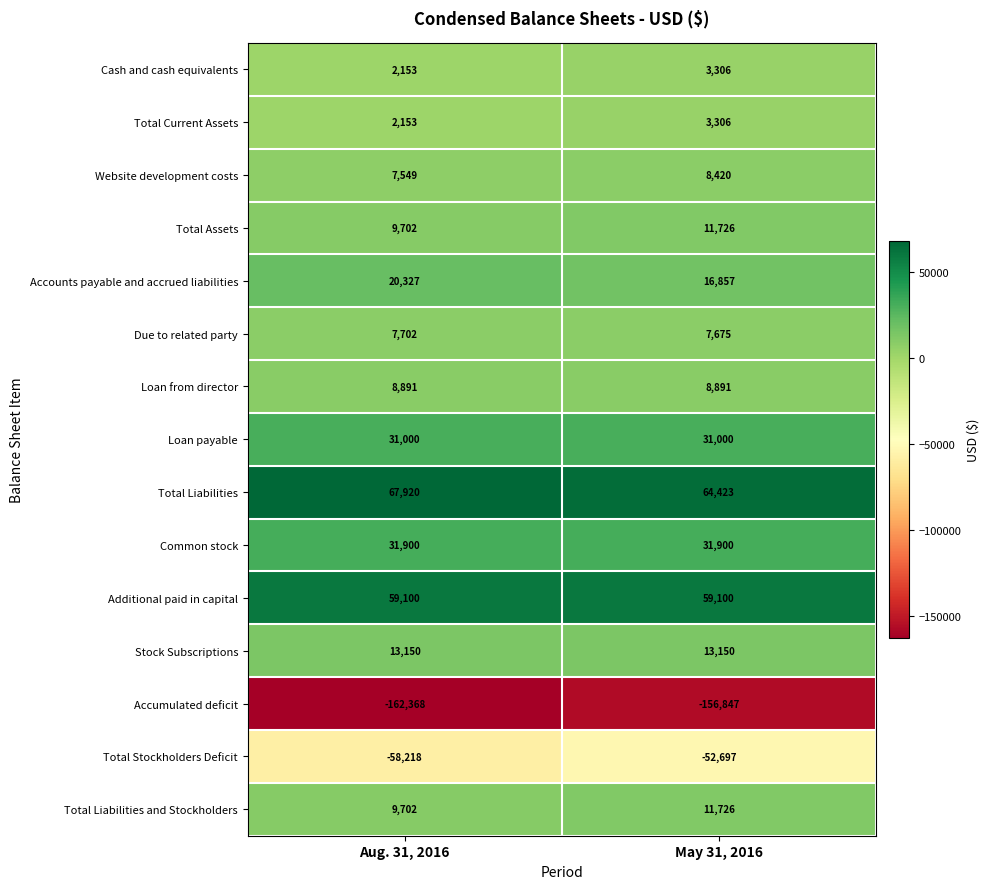

List the labels in order of Total Liabilities and Stockholders value, largest first.

May 31, 2016, Aug. 31, 2016